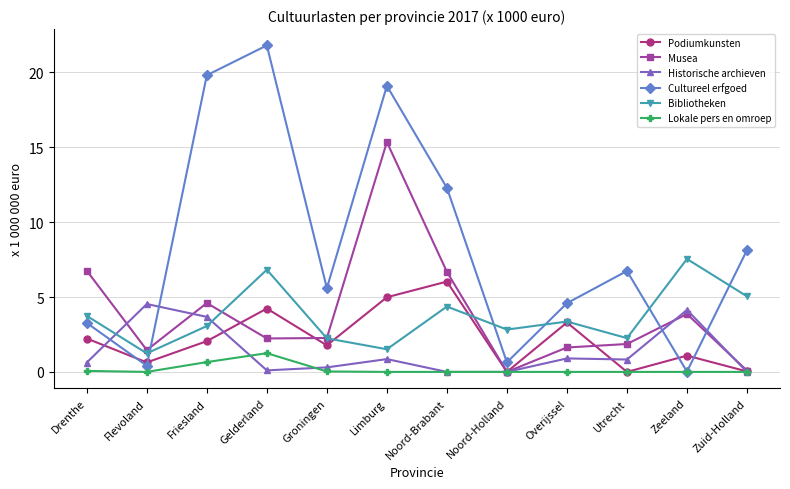

At Flevoland, list the series in order from largest to smallest.

Historische archieven, Musea, Bibliotheken, Podiumkunsten, Cultureel erfgoed, Lokale pers en omroep